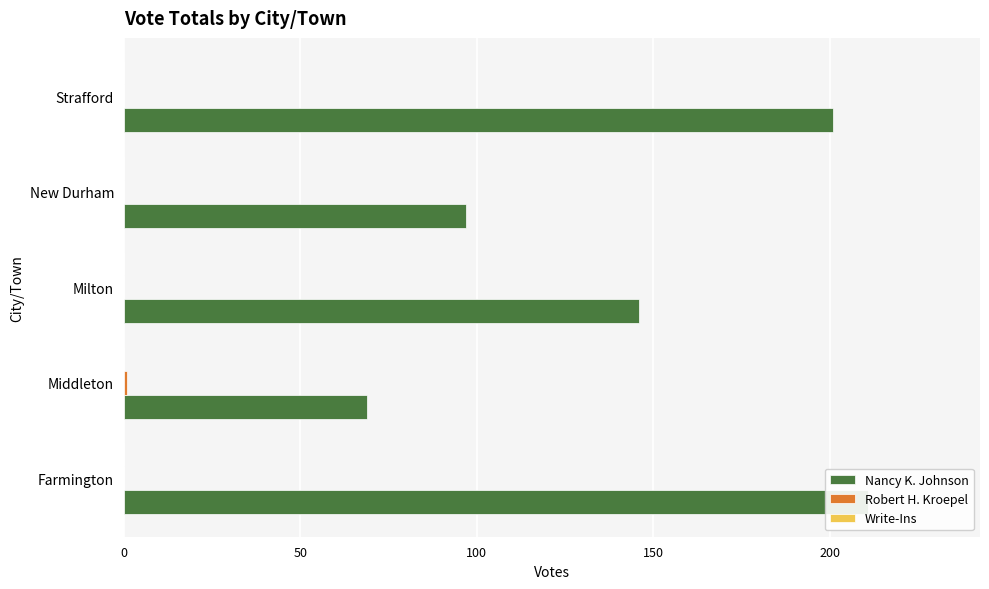

At how many categories does at least one series exceed 29?

5